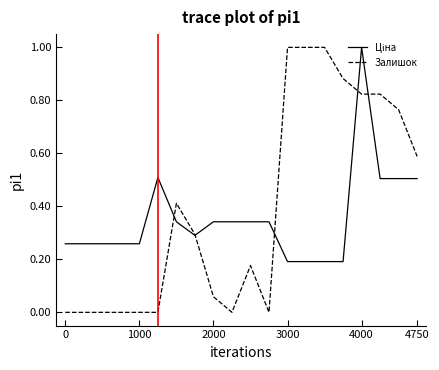

Which series has the widest spread of values?

Залишок